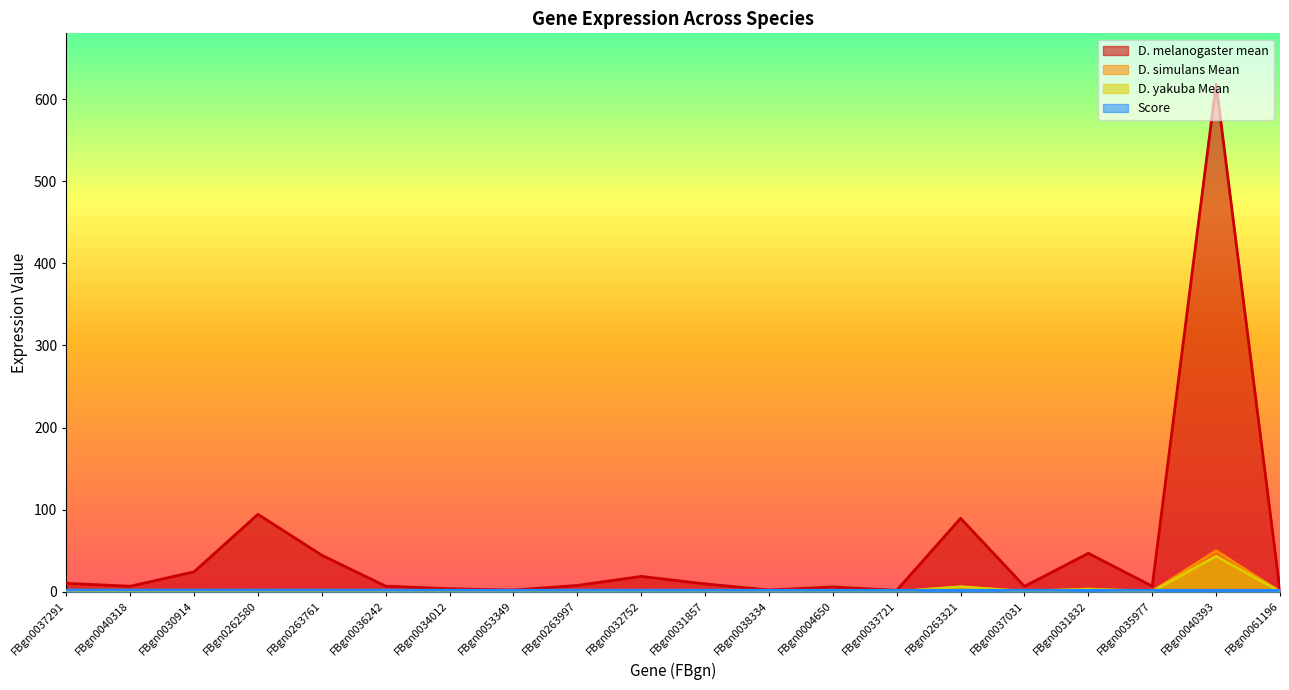

The value of D. melanogaster mean at FBgn0053349 is 2.0. True or false?

True